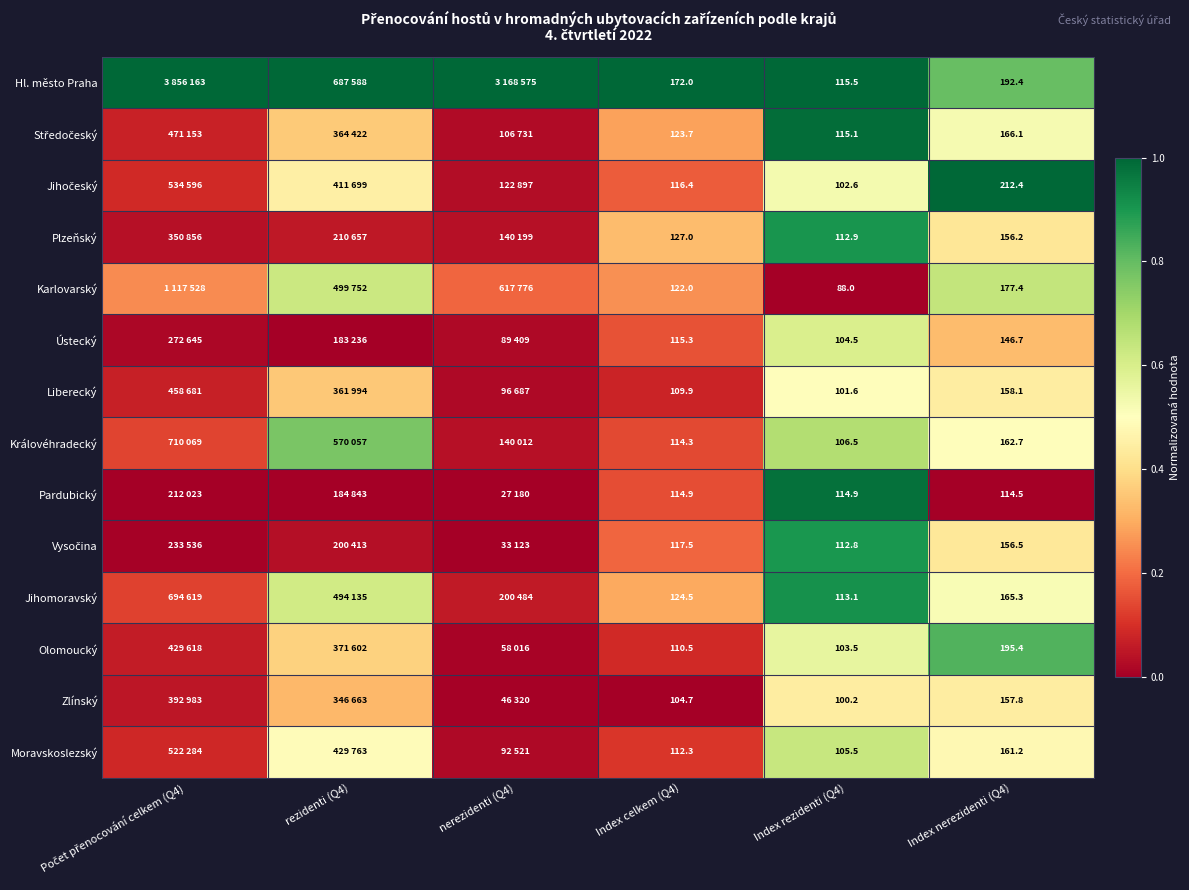

At Index rezidenti (Q4), list the series in order from smallest to largest.

Karlovarský, Zlínský, Liberecký, Jihočeský, Olomoucký, Ústecký, Moravskoslezský, Královéhradecký, Vysočina, Plzeňský, Jihomoravský, Pardubický, Středočeský, Hl. město Praha